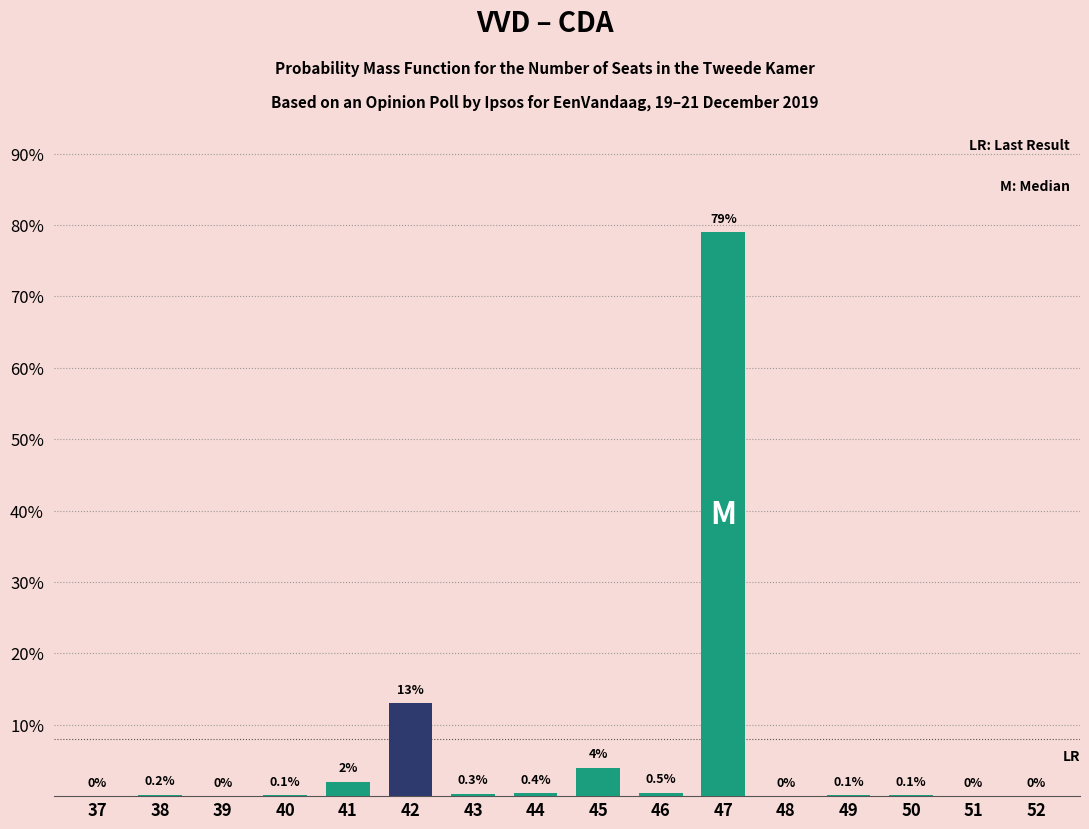

True or false: the data shows 13.0 at 42.

True